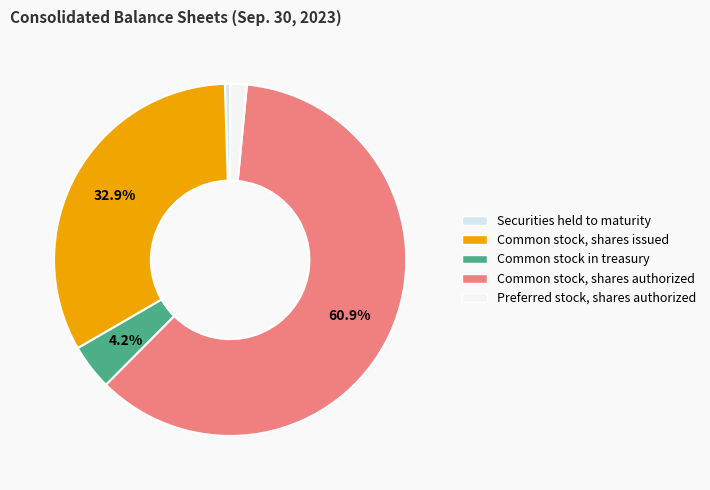

To the nearest percent, what is the difference between the Common stock in treasury and Preferred stock, shares authorized slice percentages?

3%